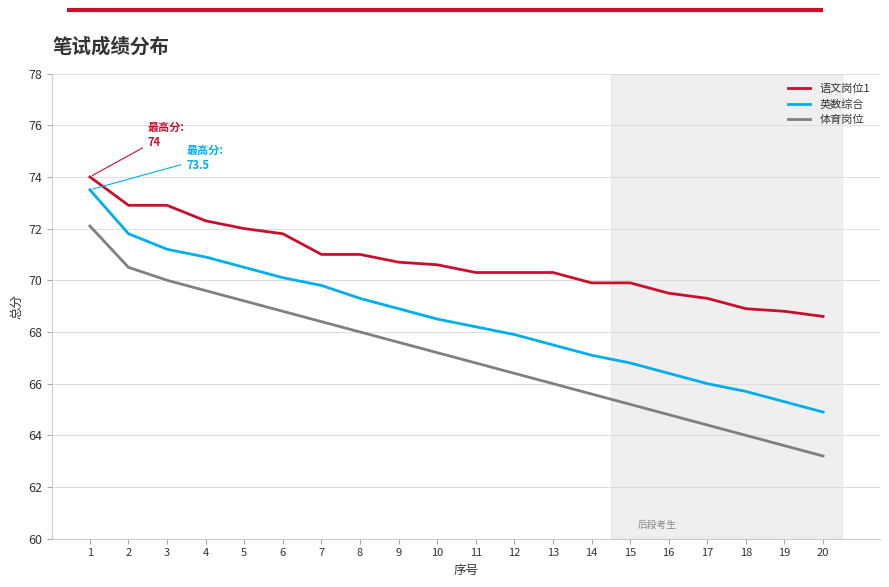

What is the difference between the second highest and second lowest values in the 英数综合 series?

6.5